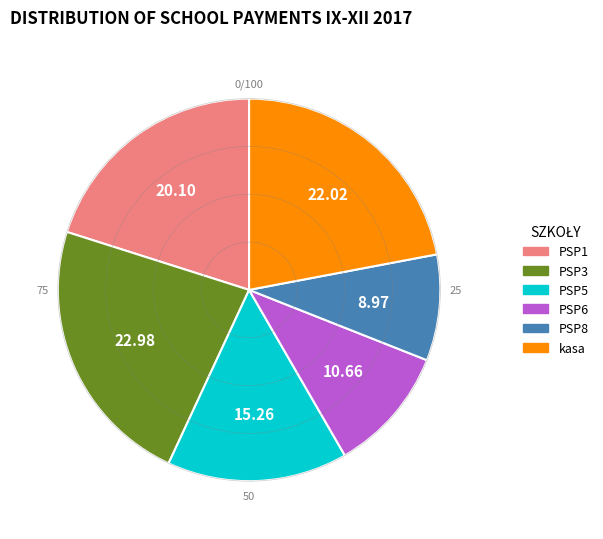

Is the sum of PSP5 and PSP6 greater than half?

No